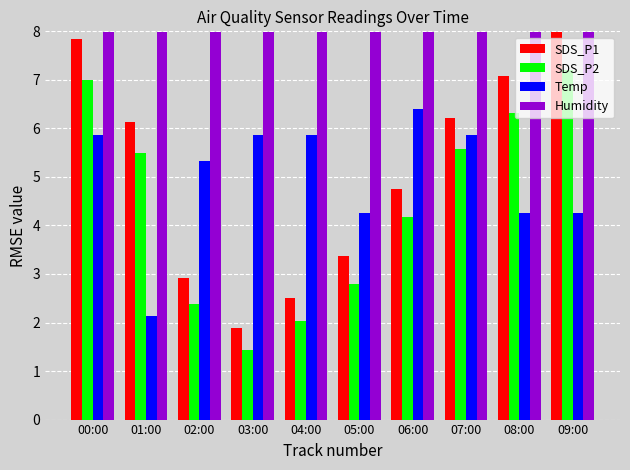

Reading left to right, transcribe all the data shown in this chart.

SDS_P1: 7.8	6.1	2.9	1.9	2.5	3.4	4.8	6.2	7.1	8.0
SDS_P2: 7.0	5.5	2.4	1.4	2.0	2.8	4.2	5.6	6.3	7.2
Temp: 5.9	2.1	5.3	5.9	5.9	4.3	6.4	5.9	4.3	4.3
Humidity: 8.0	8.0	8.0	8.0	8.0	8.0	8.0	8.0	8.0	8.0